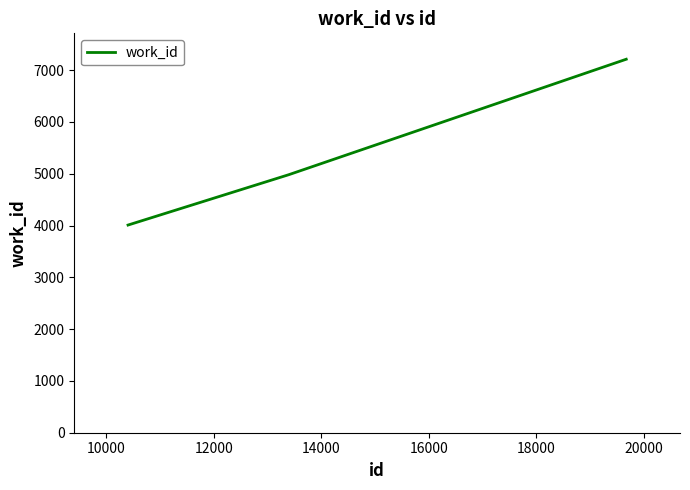

What is the smallest value displayed?

4010